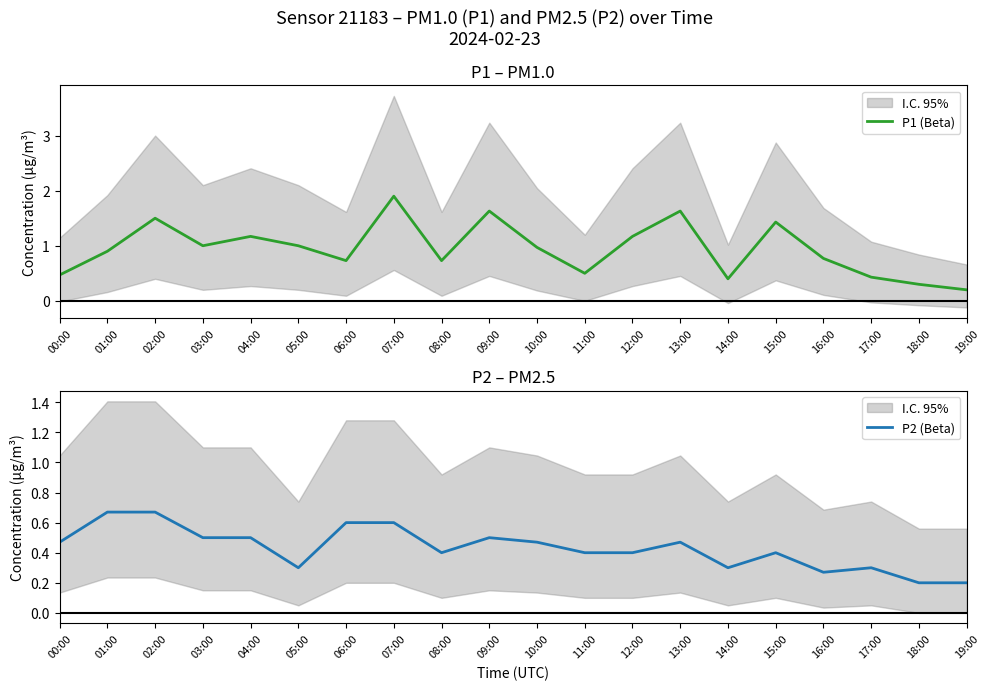

Rank the series by their average value, from highest to lowest.

P1 (Beta), P2 (Beta)